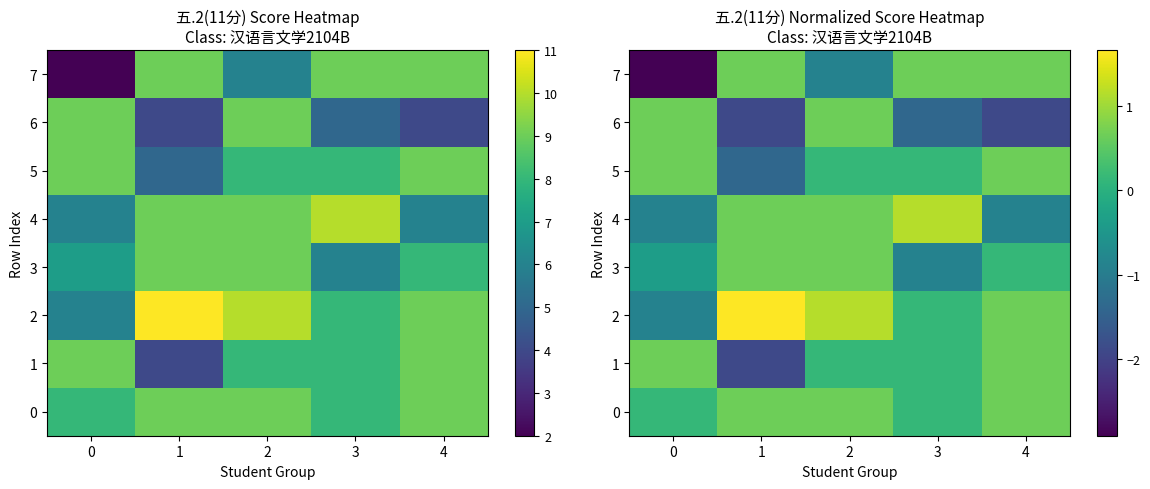

At which label is 4 closest to 0?

1